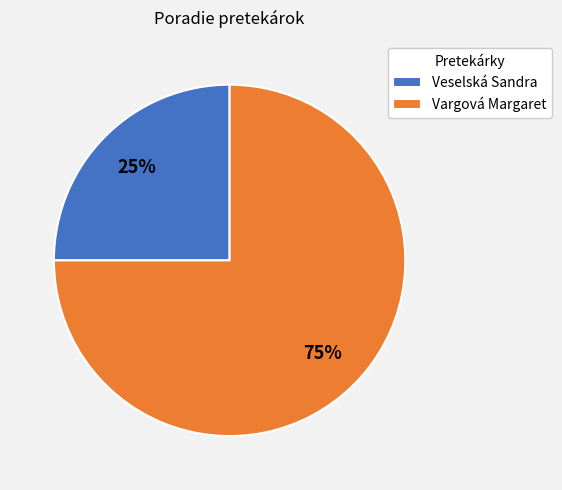

To the nearest percent, what percentage of the pie is Vargová Margaret?

75%